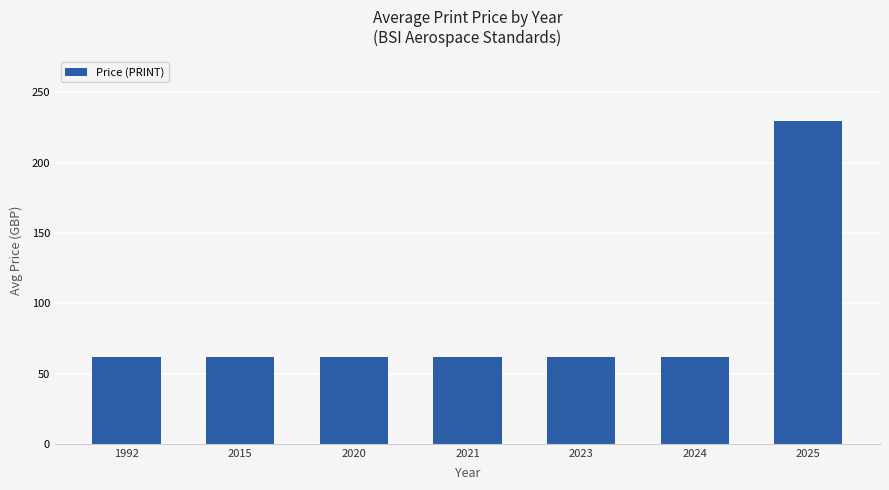

What is the change in value from 2015 to 2025?

+167.4